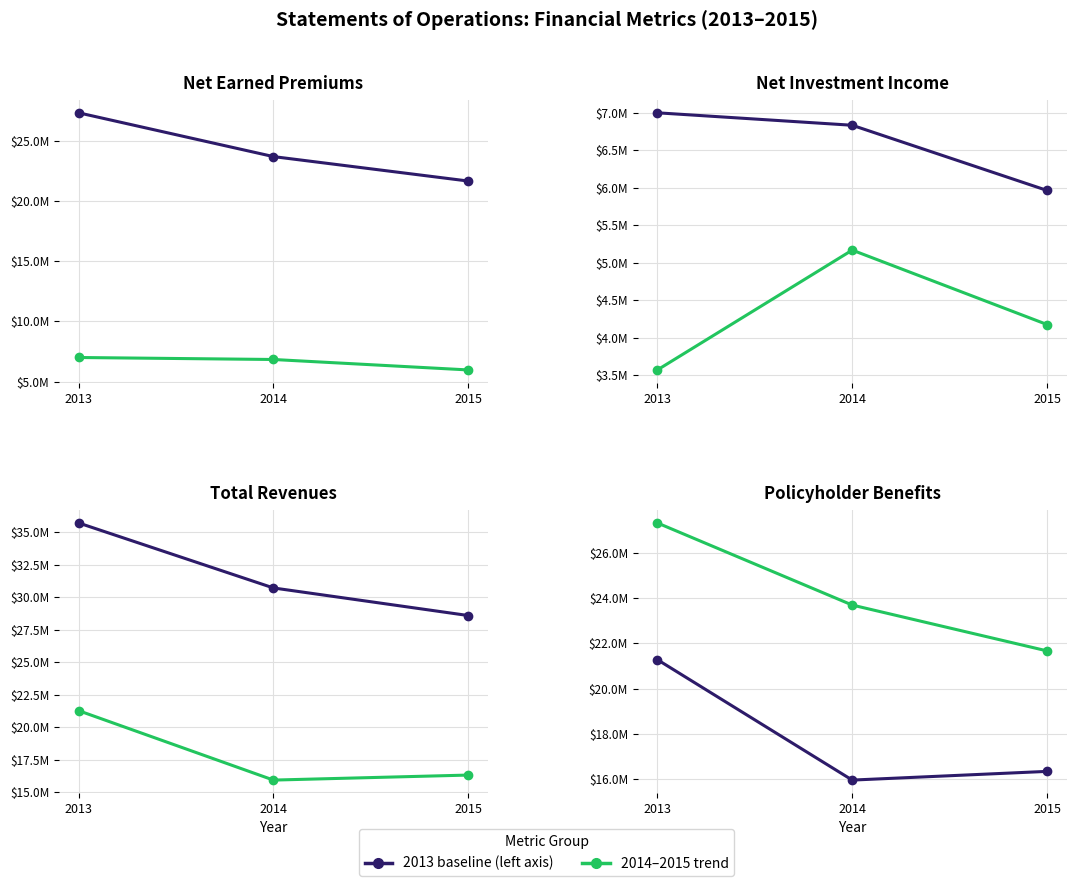

Which category has the highest value in the Total Revenues series?

2013